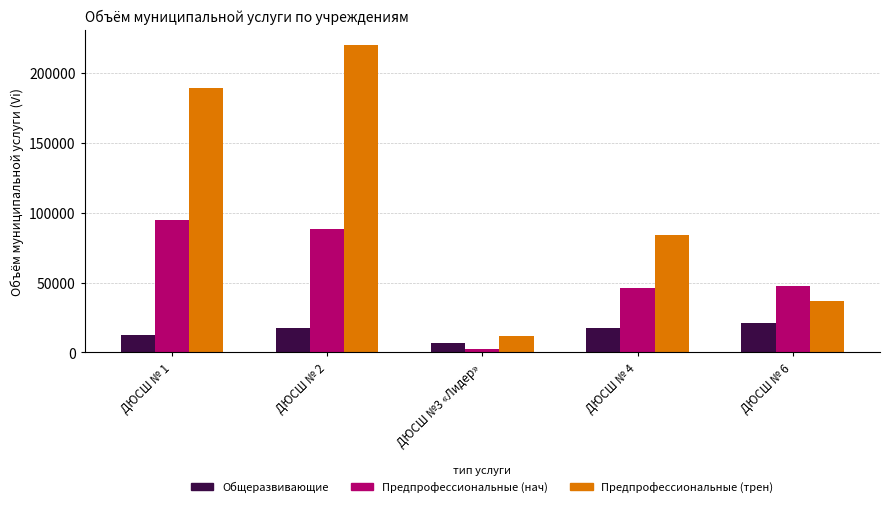

Is it true that Предпрофессиональные (трен) equals 299415 at ДЮСШ № 2?

False